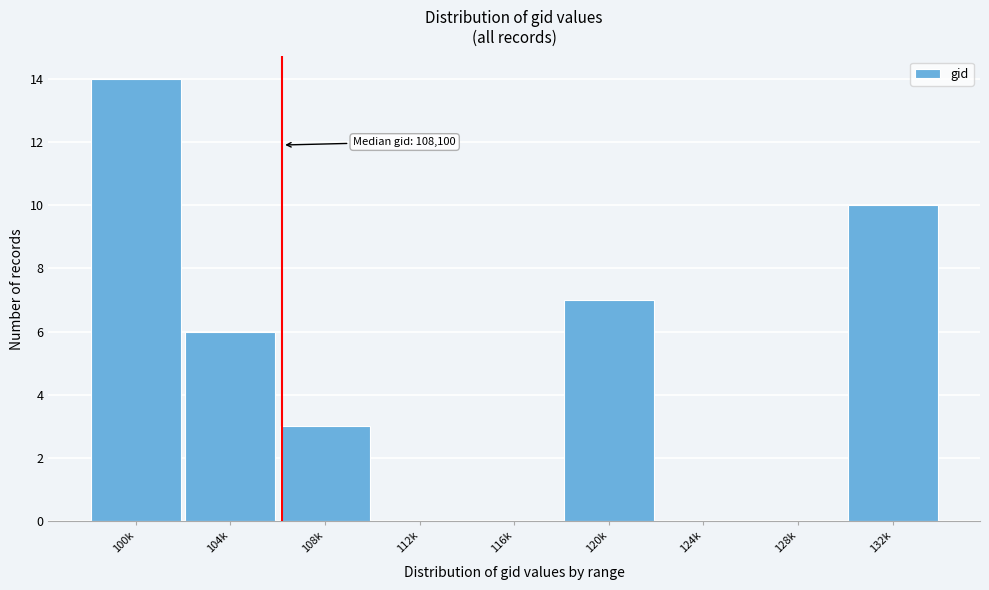

Reading left to right, transcribe all the data shown in this chart.

100k=14	104k=6	108k=3	112k=0	116k=0	120k=7	124k=0	128k=0	132k=10